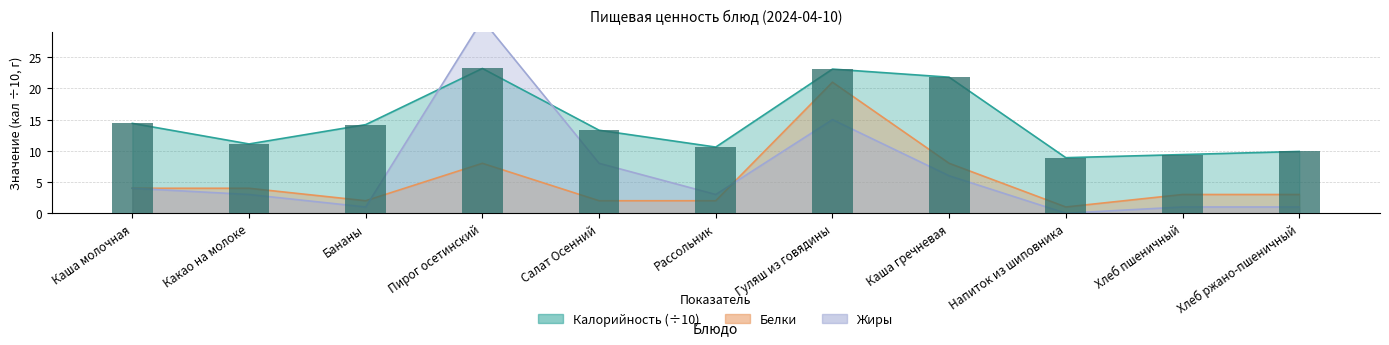

What is the label of the 8th bar from the right?

Пирог осетинский